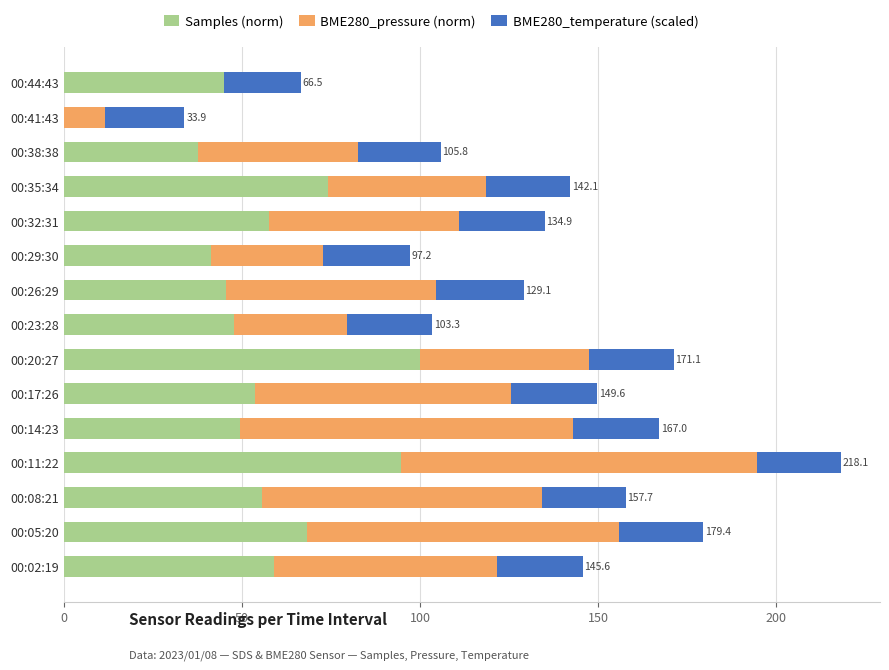

What is the highest value of the Samples (norm) series?

100.0